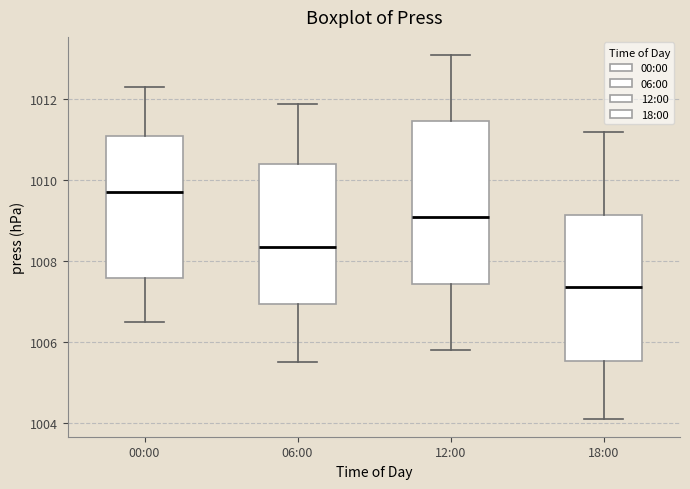

Where is the lower edge of the box for 00:00 on the y-axis? The values are not printed on the chart, so give them approximately, as read against the axis.

1007.6